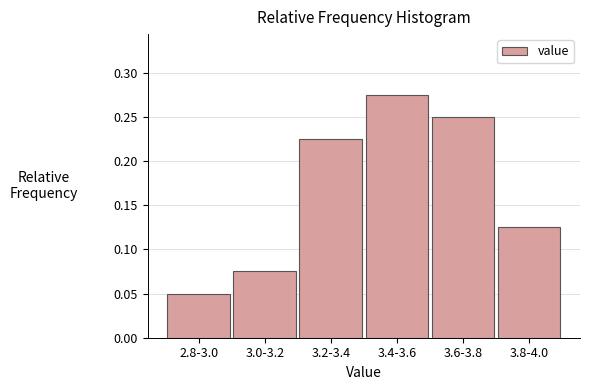

Count the values in the range 0 to 1.

6